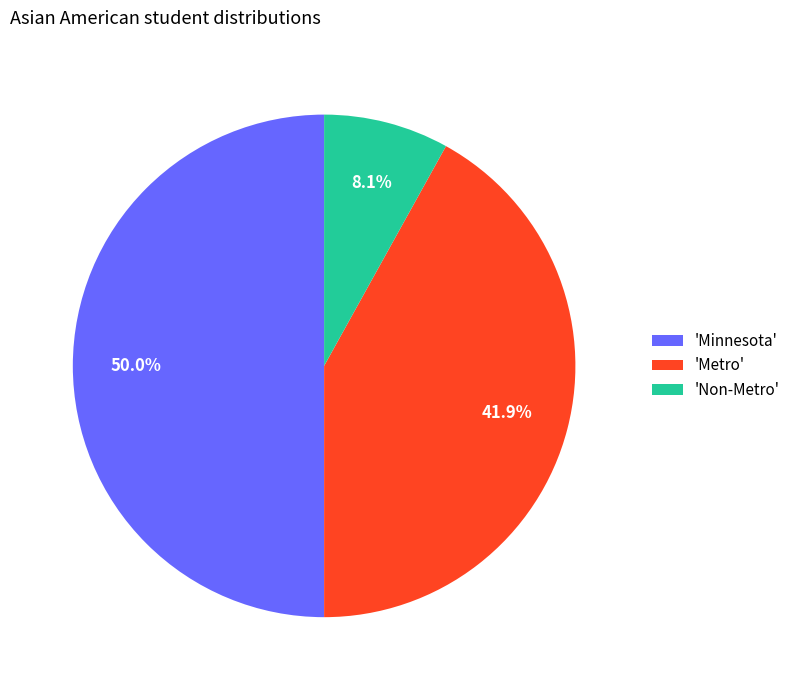

How many segments does this pie chart have?

3